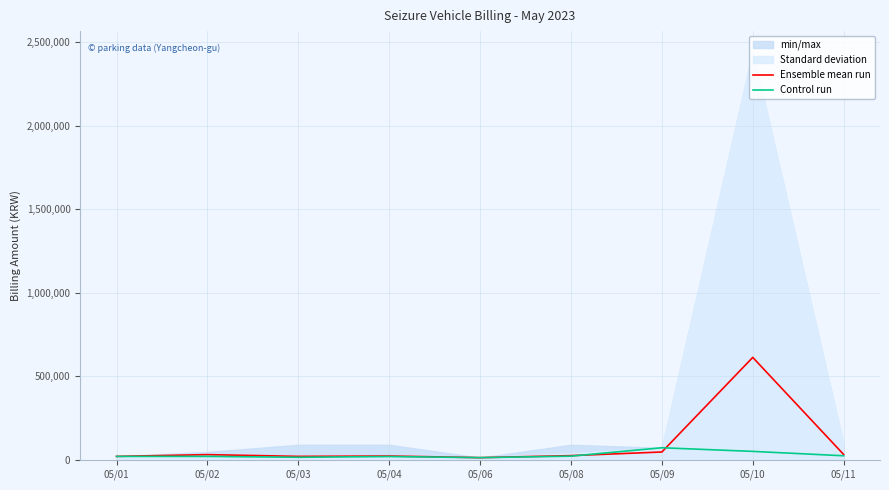

Which series has the largest range (max minus min)?

Ensemble mean run